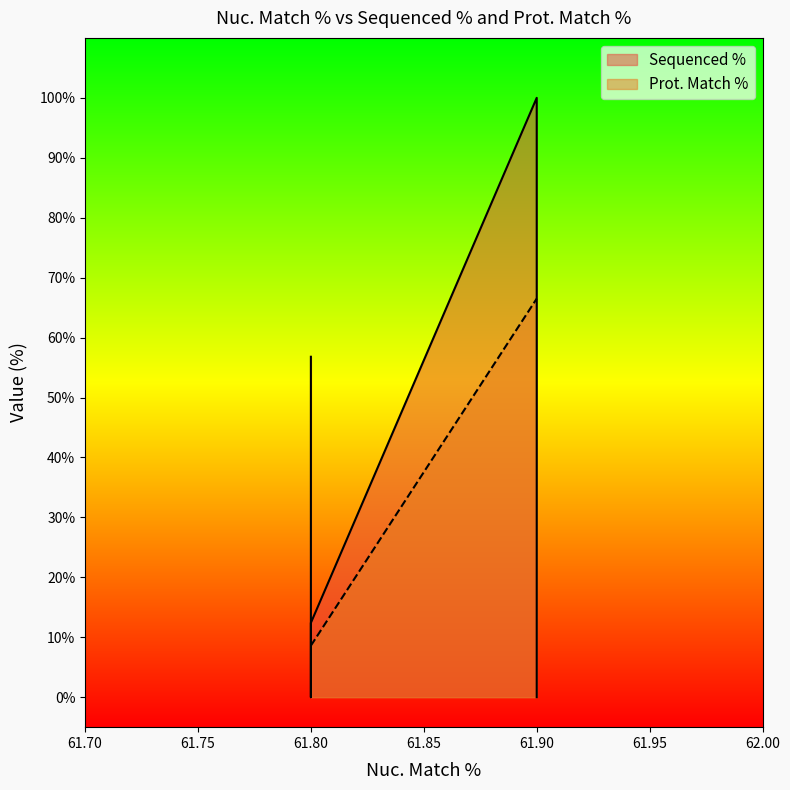

The chart shows a value of 4.7 at 61.80. True or false?

False